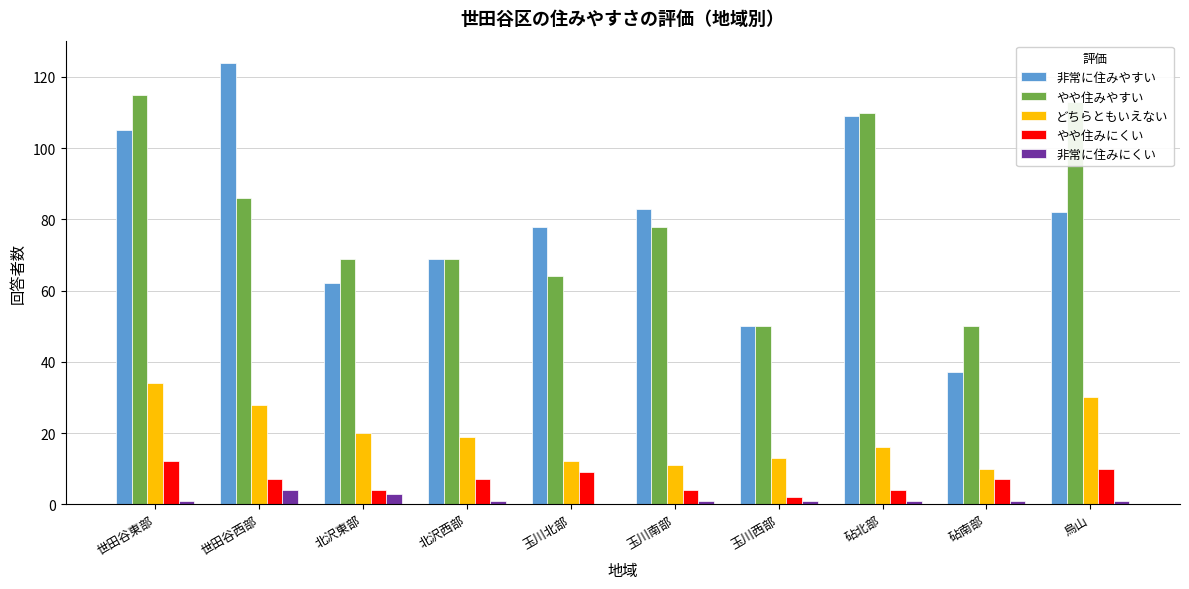

True or false: 非常に住みやすい has a value of 109 at 砧北部.

True